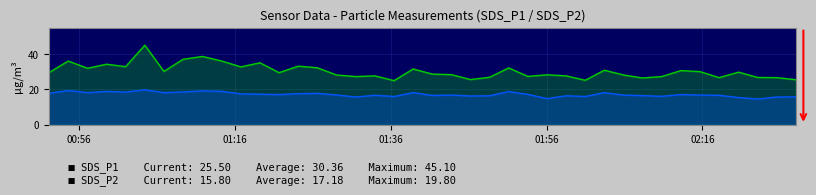

What is the greatest value displayed?

45.1